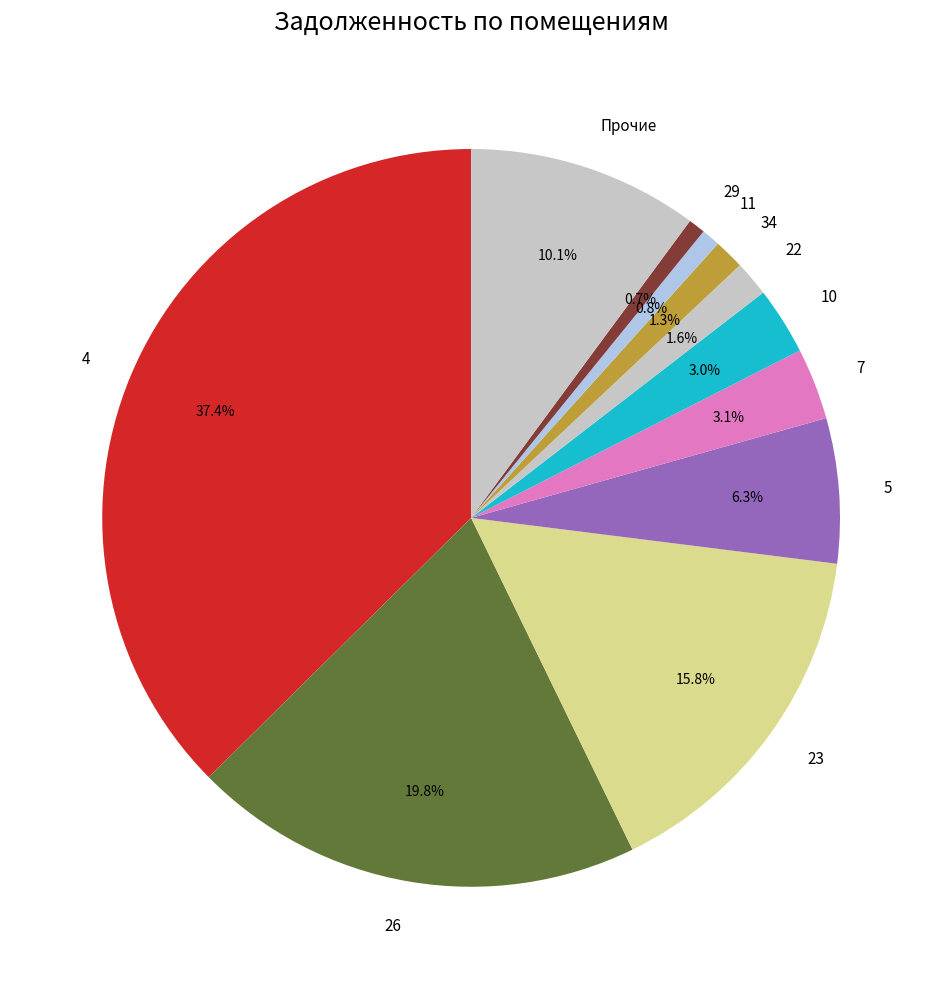

Combined, do 10 and Прочие account for over 50%?

No